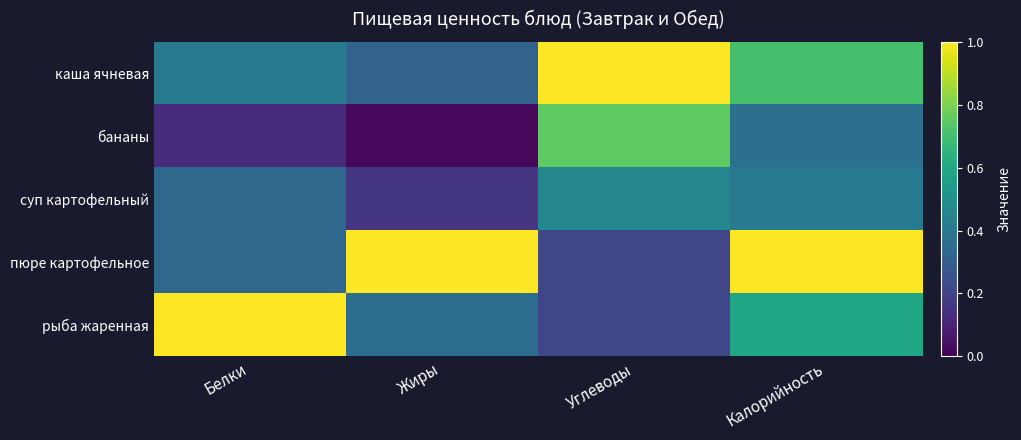

Which series has the widest spread of values?

пюре картофельное